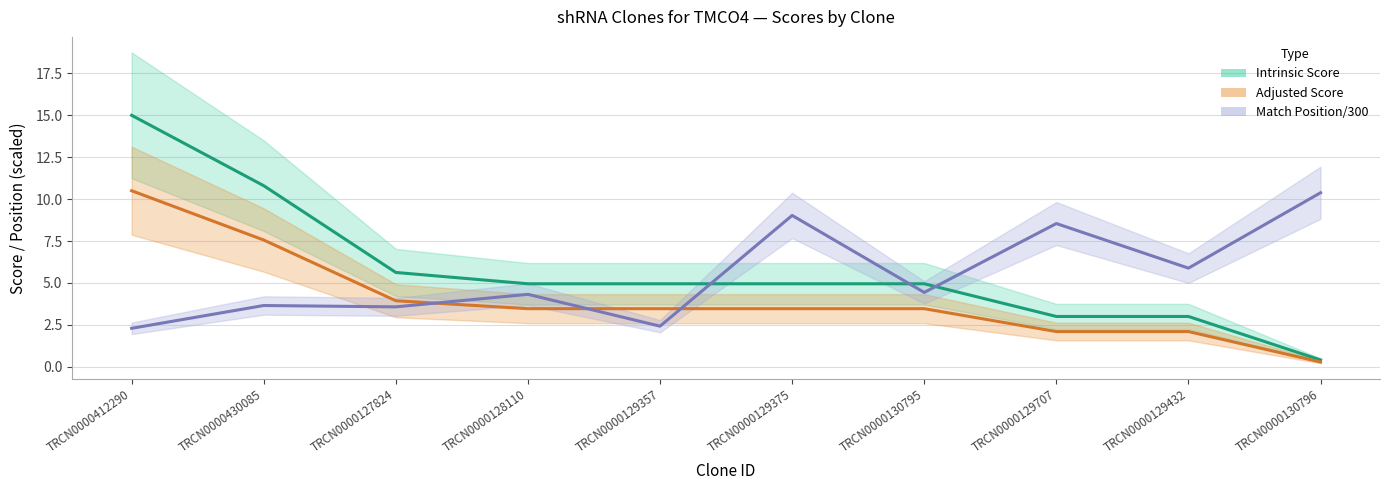

The value of Match Position/300 at TRCN0000129375 is 5.4. True or false?

False